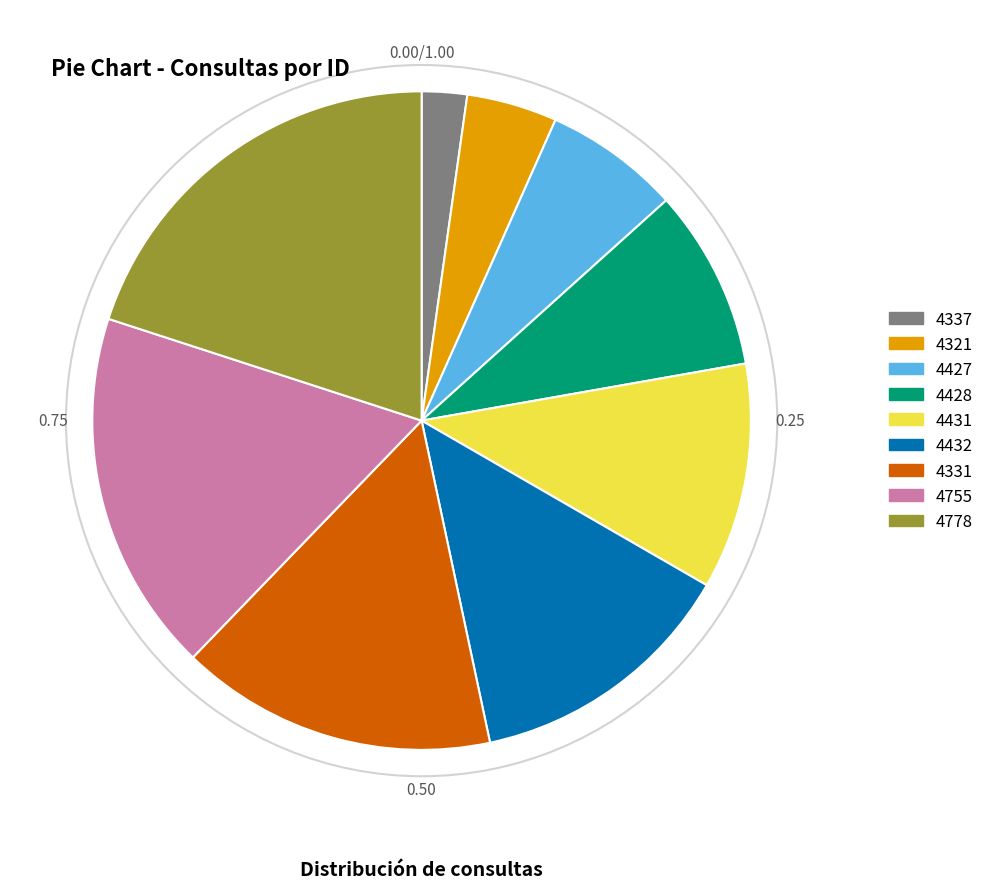

Approximately how many times larger is the value at 4321 compared to 4331?

0.3